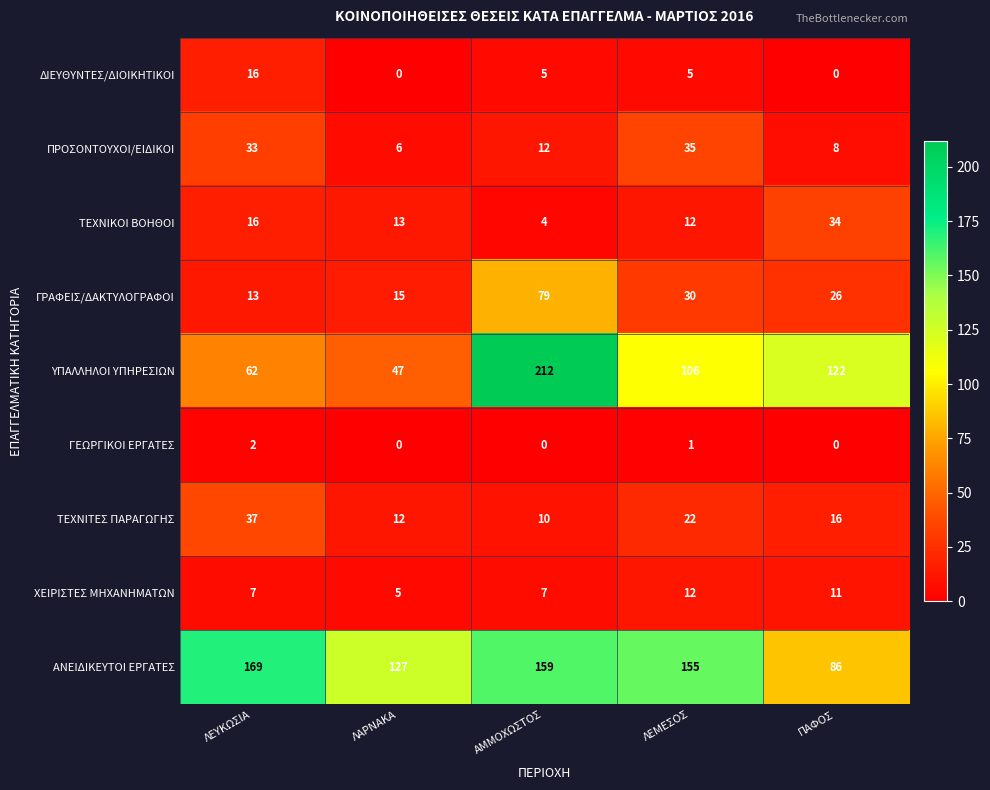

What is the difference between the maximum and second lowest values in the ΤΕΧΝΙΤΕΣ ΠΑΡΑΓΩΓΗΣ series?

25